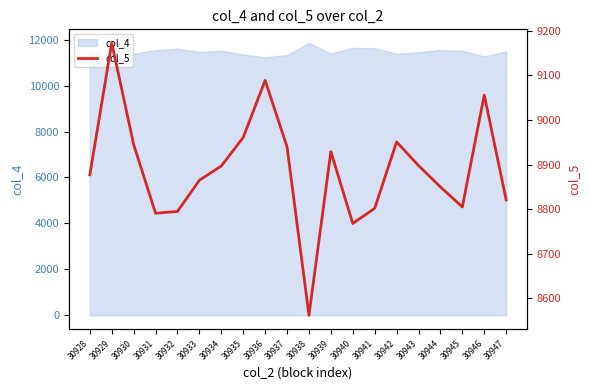

True or false: there are more than 0 points higher than both neighbors.

True